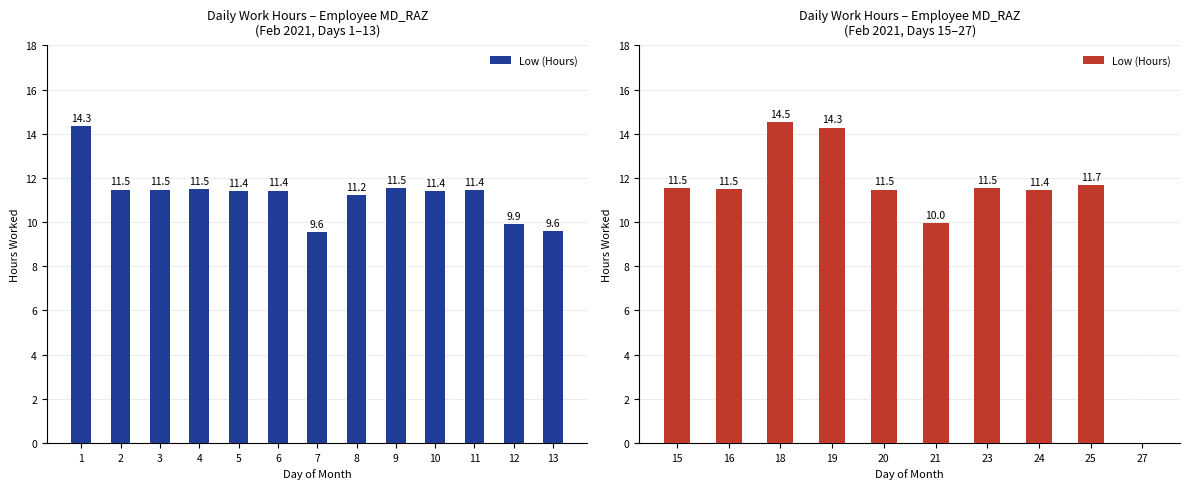

Does the chart contain any negative values?

No